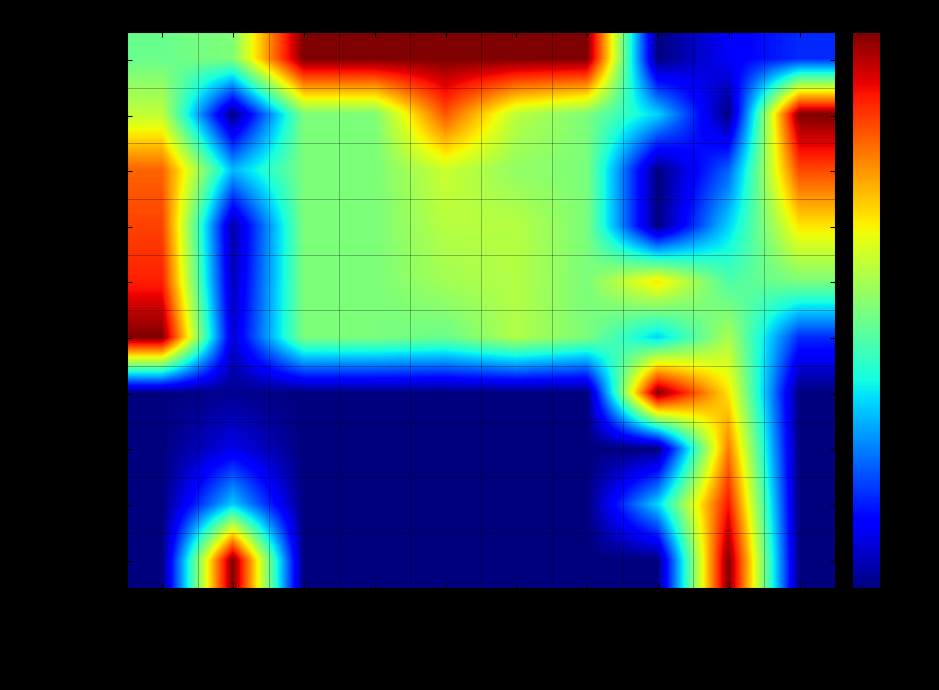

Which series has the largest total across all categories?

Jason Barfield